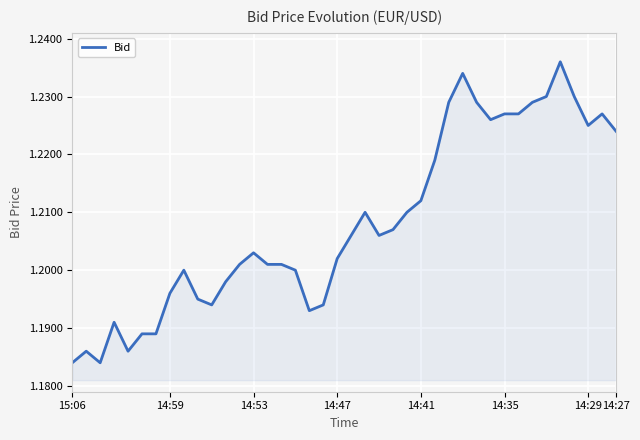

What is the value of the 12th point from the left?

1.2